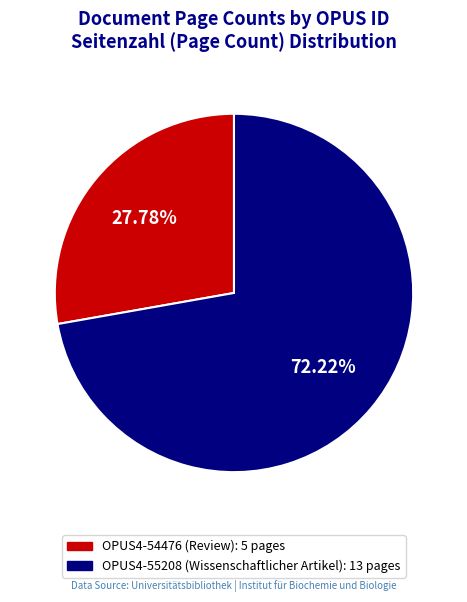

Which slice is the largest?

OPUS4-55208